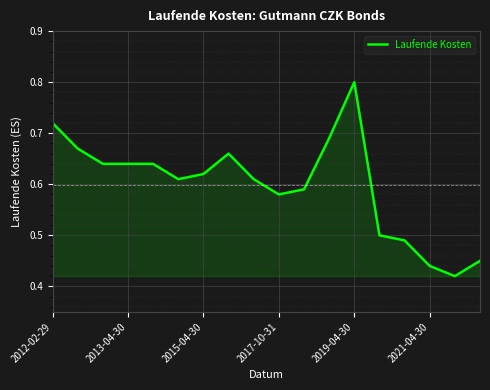

What is the maximum value shown in the chart?

0.8